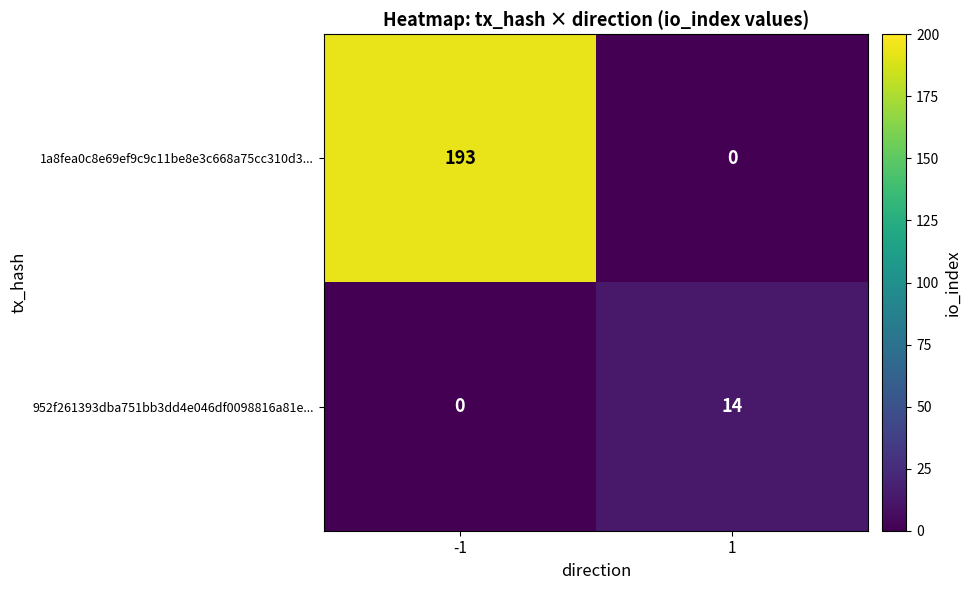

Between -1 and 1, which series saw the biggest shift?

1a8fea0c8e69ef9c9c11be8e3c668a75cc310d3...